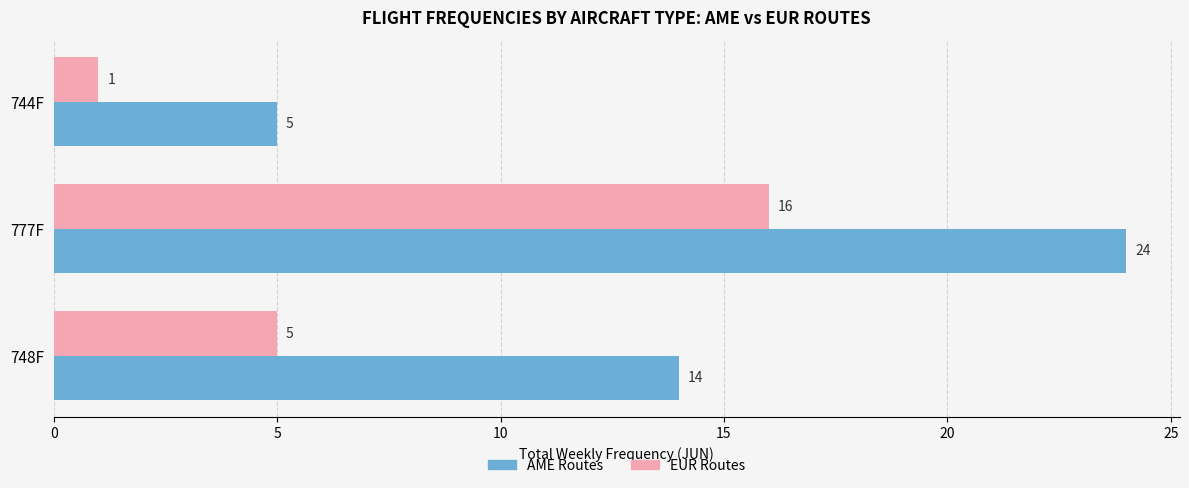

Which series has the largest range (max minus min)?

AME Routes